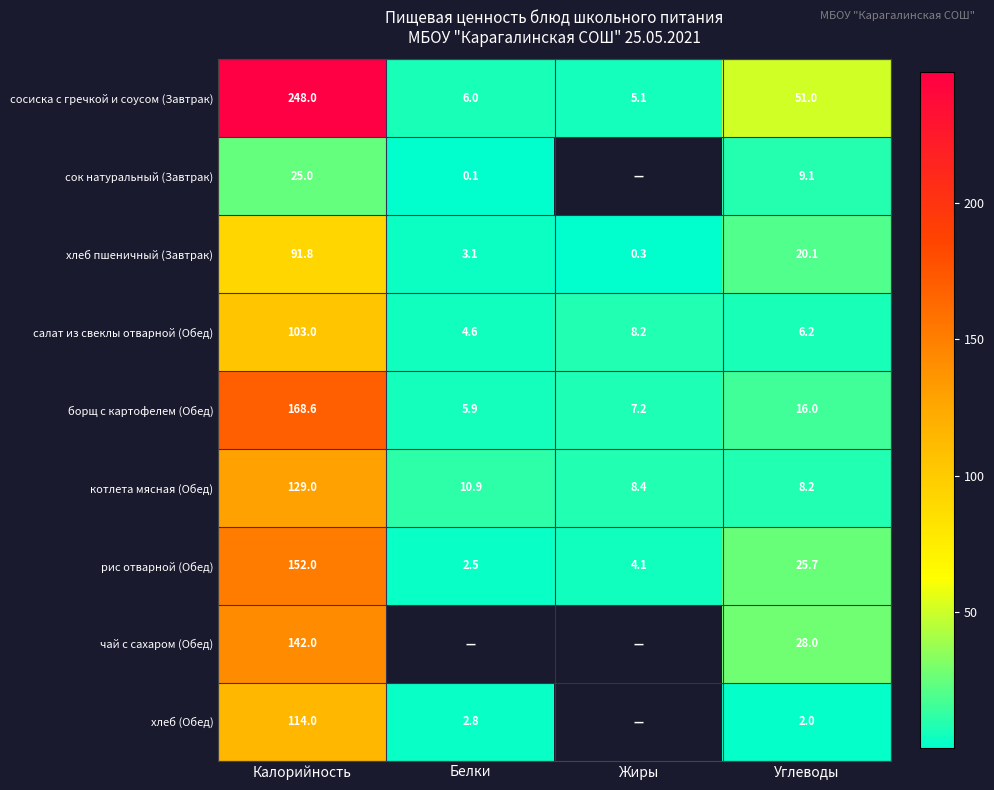

What is the total value across all series at Углеводы?

166.3